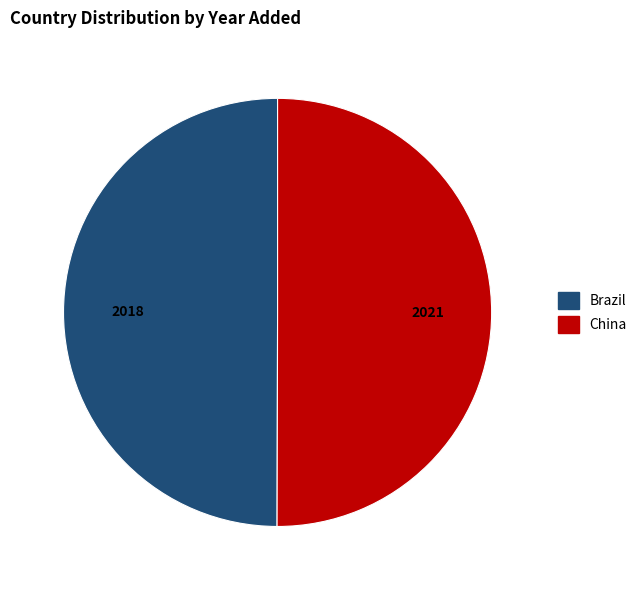

Count the number of slices in the pie.

2